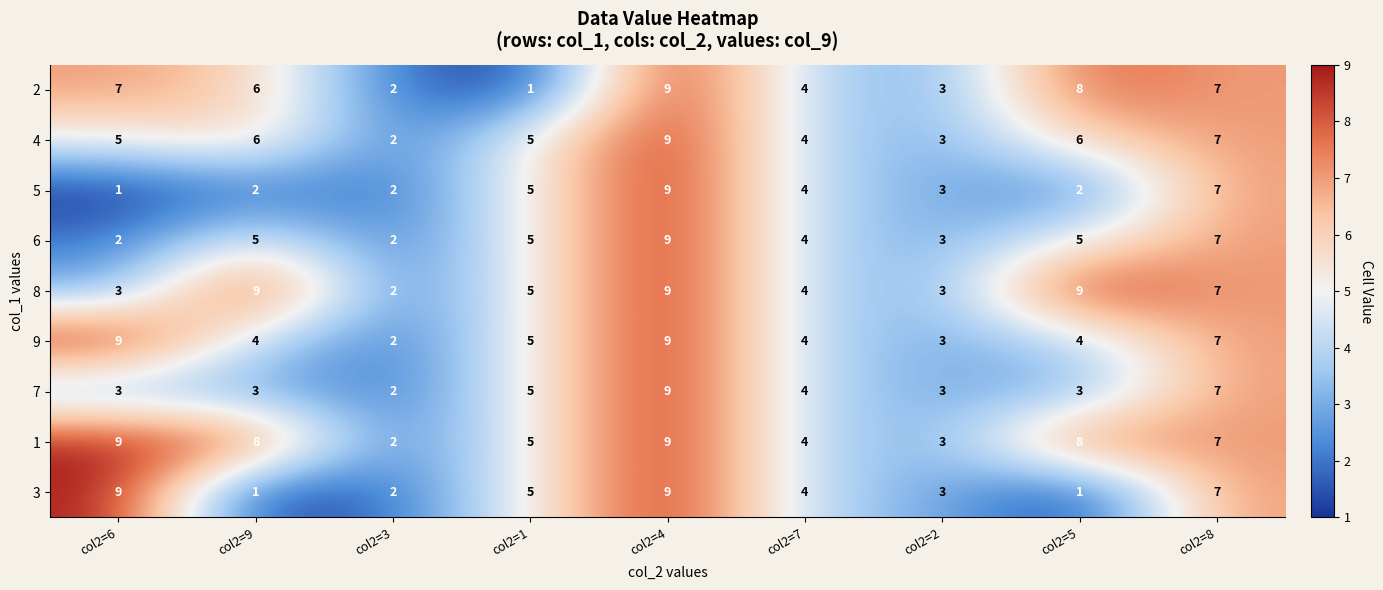

At which label does 5 reach its minimum?

col2=6